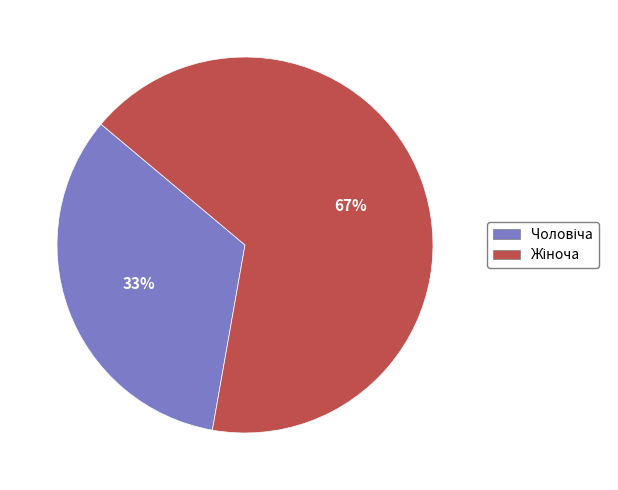

How many slices are in this pie chart?

2